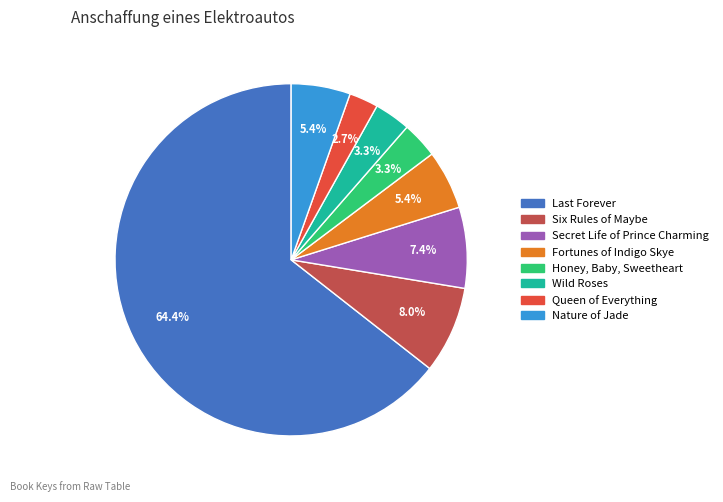

True or false: Nature of Jade accounts for 1% of the total.

False